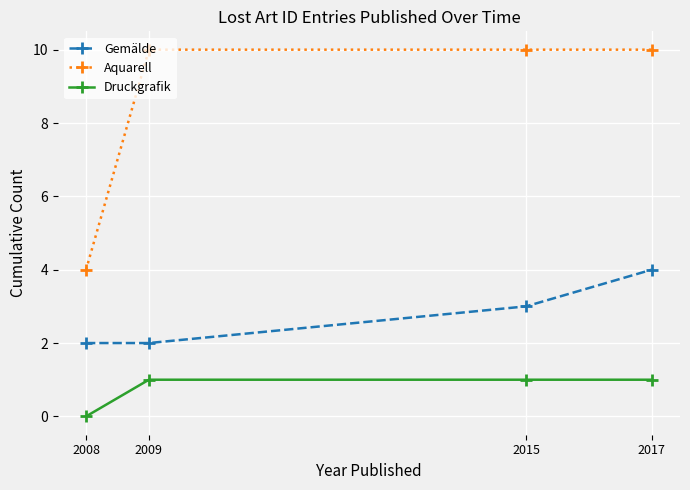

List the series in order of their peak value, highest first.

Aquarell, Gemälde, Druckgrafik